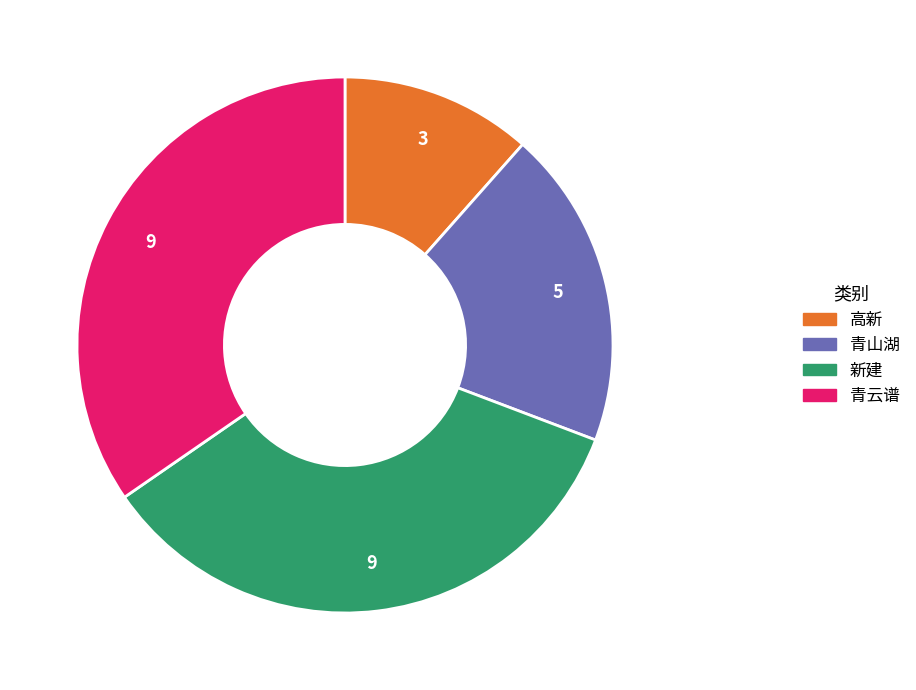

What is the ratio of the value at 新建 to the value at 青山湖?

1.8